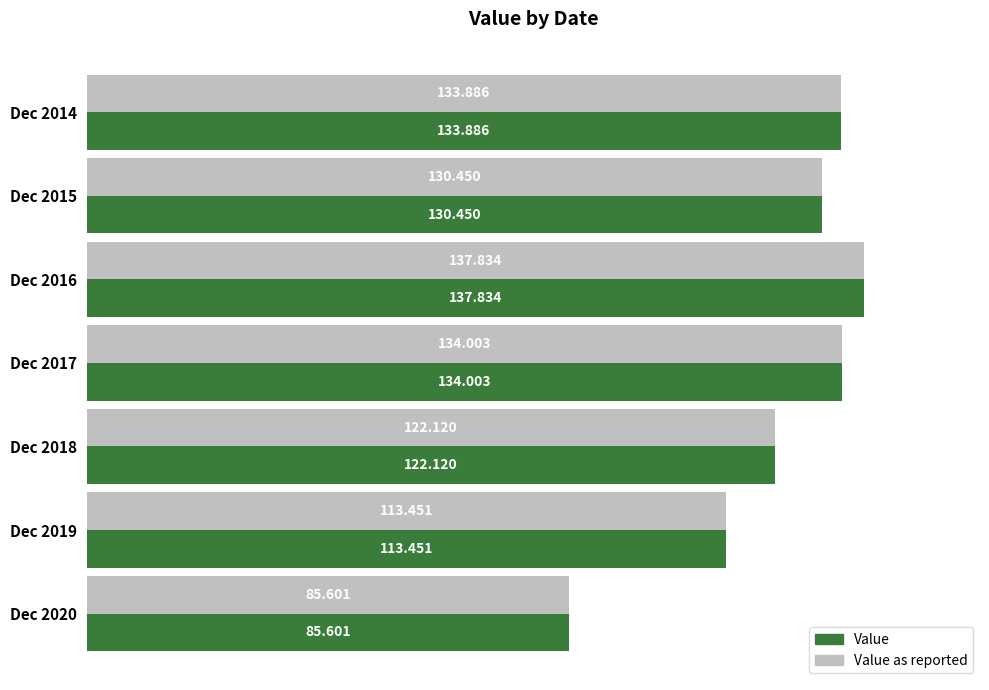

Is the value of Value as reported at Dec 2015 greater than the value of Value at Dec 2014?

No